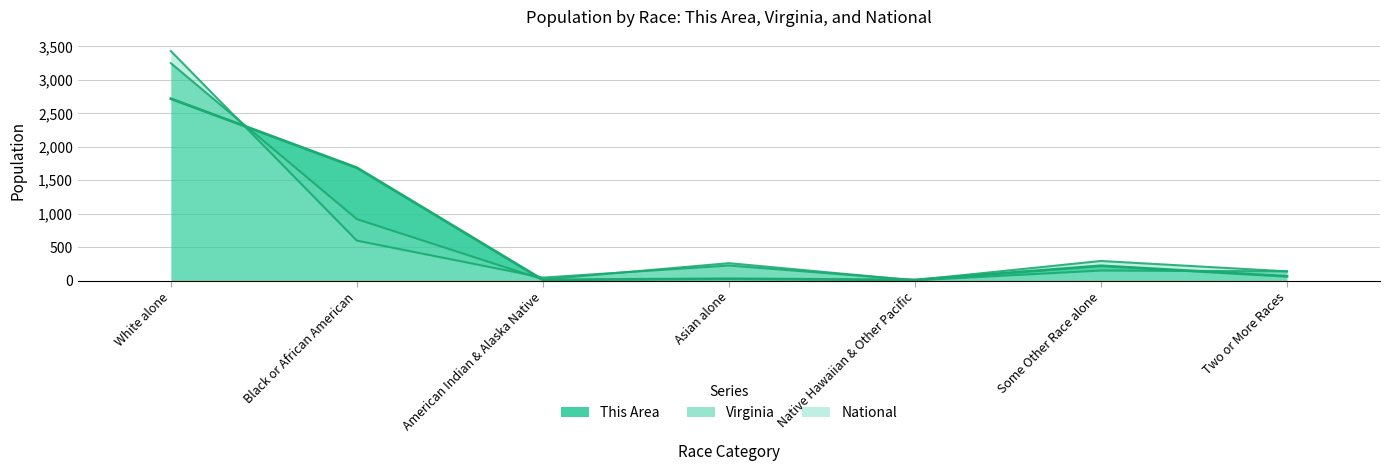

Rank the series at Asian alone from lowest to highest value.

This Area, National, Virginia